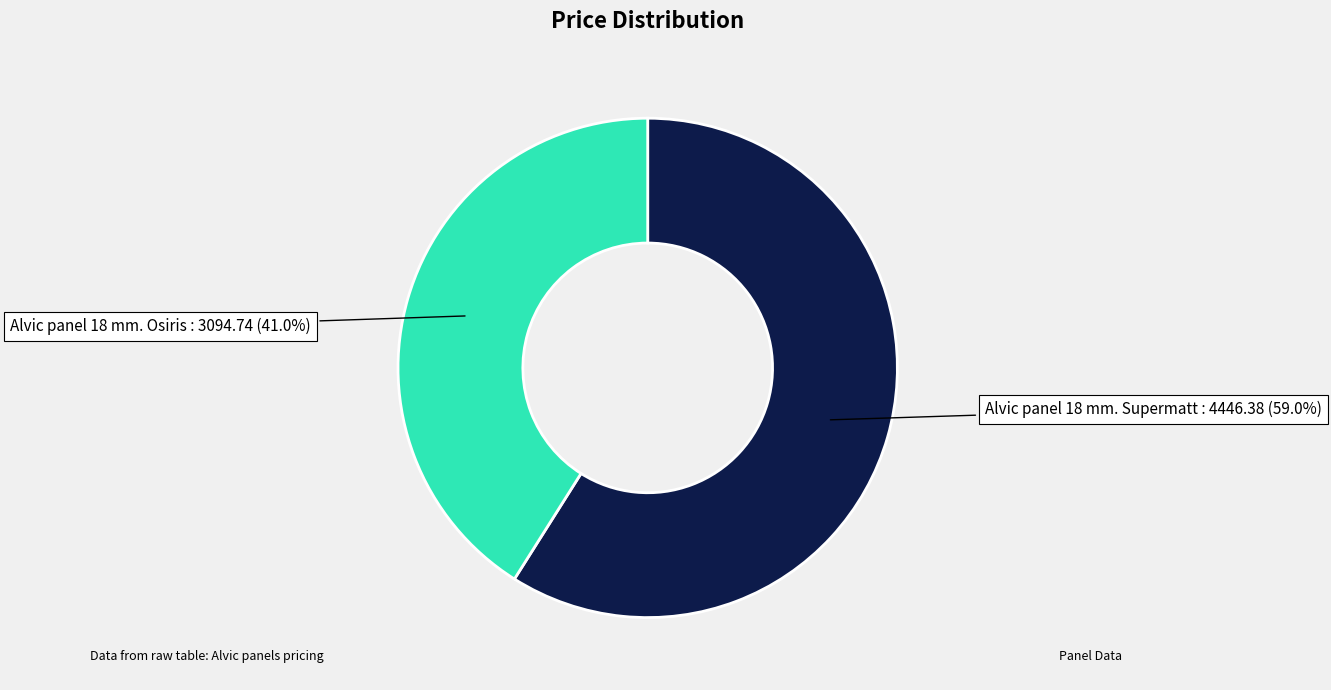

Does any single category account for the majority?

Yes